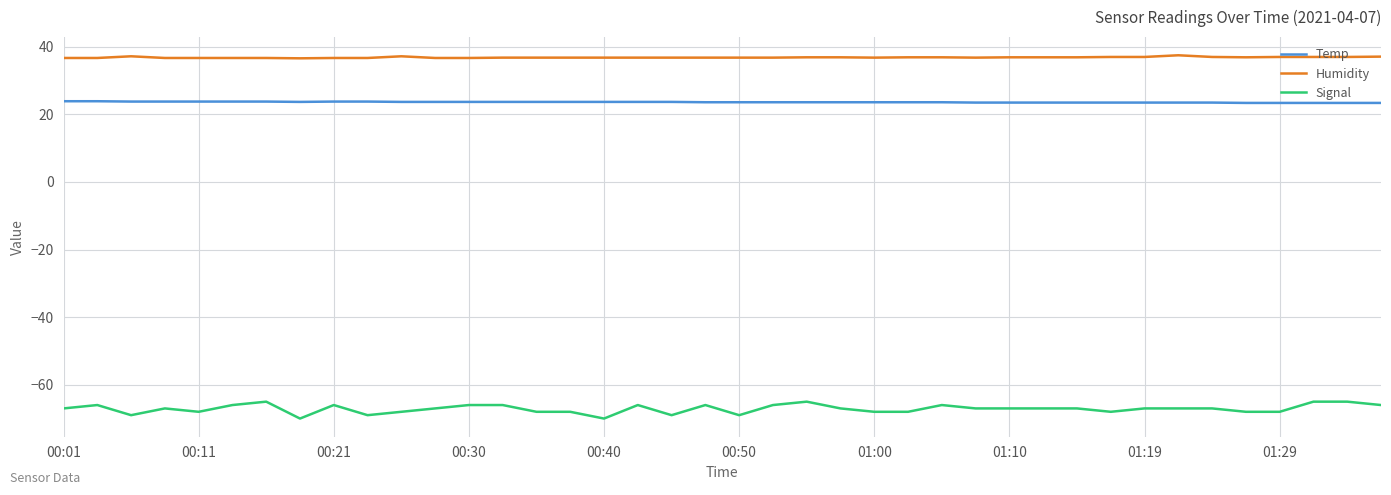

Which series has the widest spread of values?

Signal